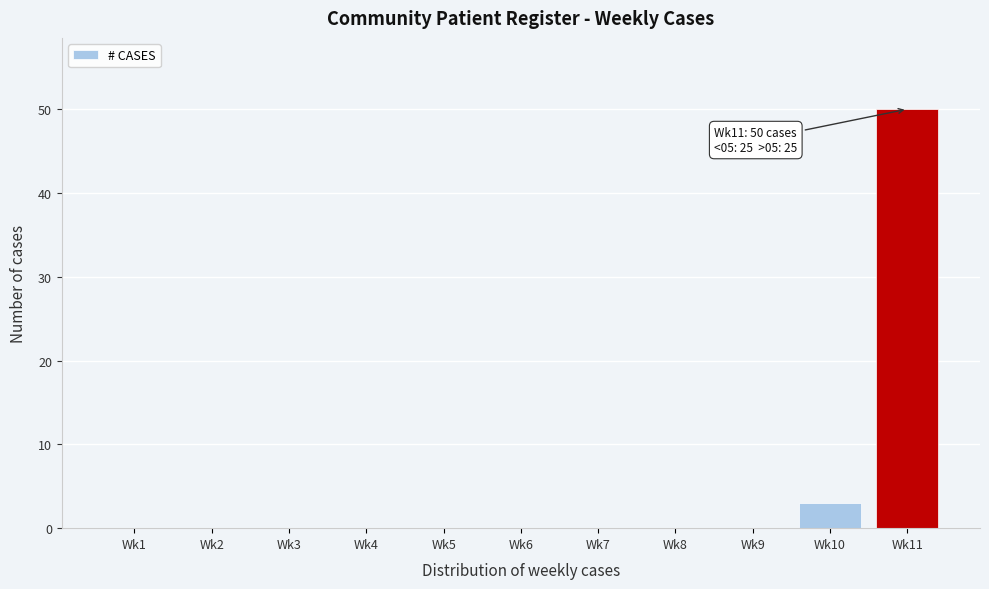

Reading right to left, list all the values displayed in this chart.

Wk11=50	Wk10=3	Wk9=0	Wk8=0	Wk7=0	Wk6=0	Wk5=0	Wk4=0	Wk3=0	Wk2=0	Wk1=0